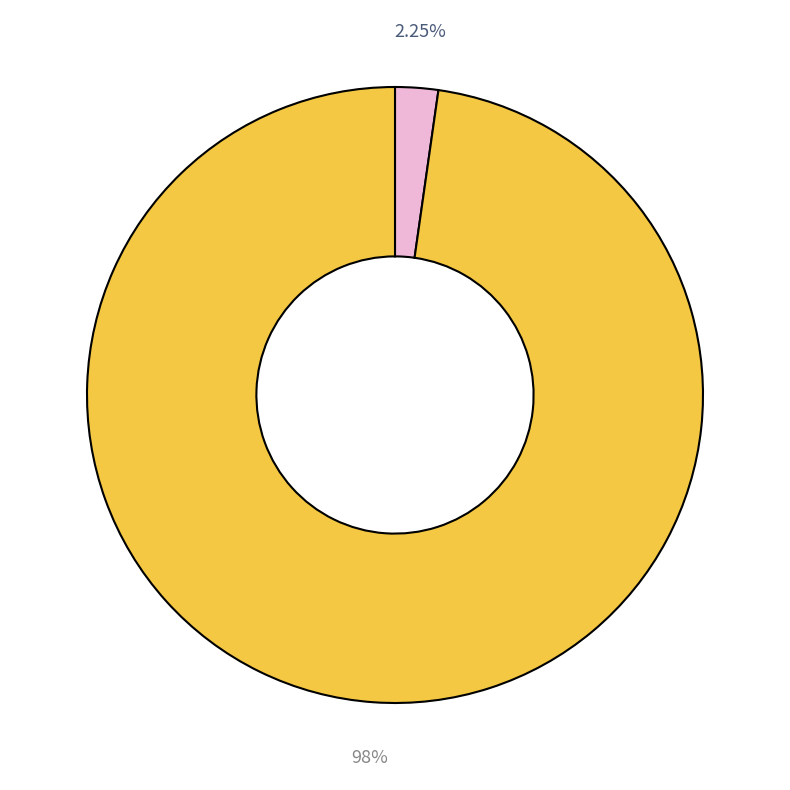

How many segments does this pie chart have?

2